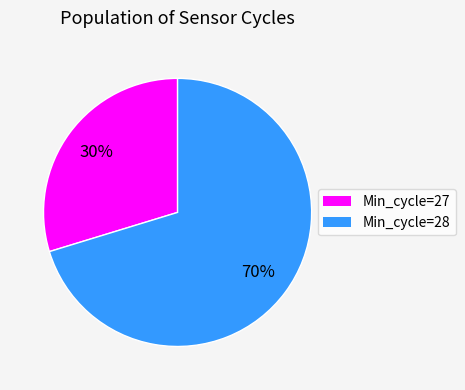

To the nearest percent, what is the average slice percentage?

50%